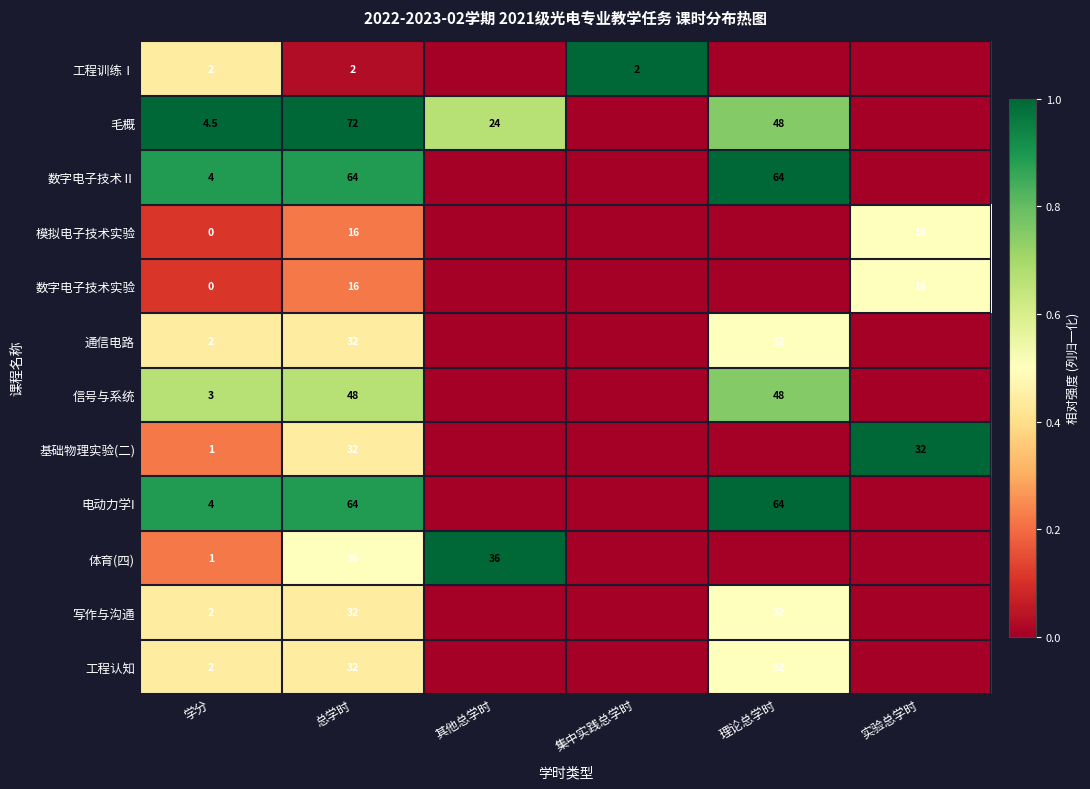

True or false: 毛概 has a value of 24.0 at 其他总学时.

True